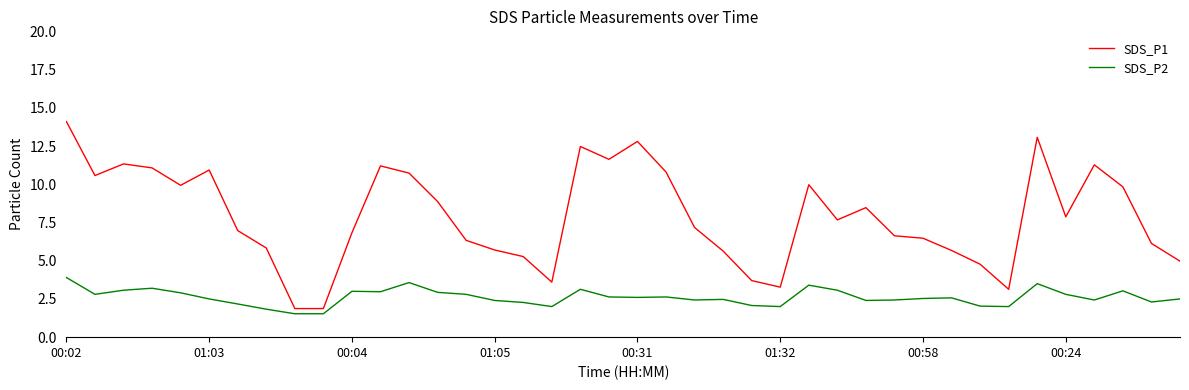

What is the maximum value for SDS_P2?

3.9